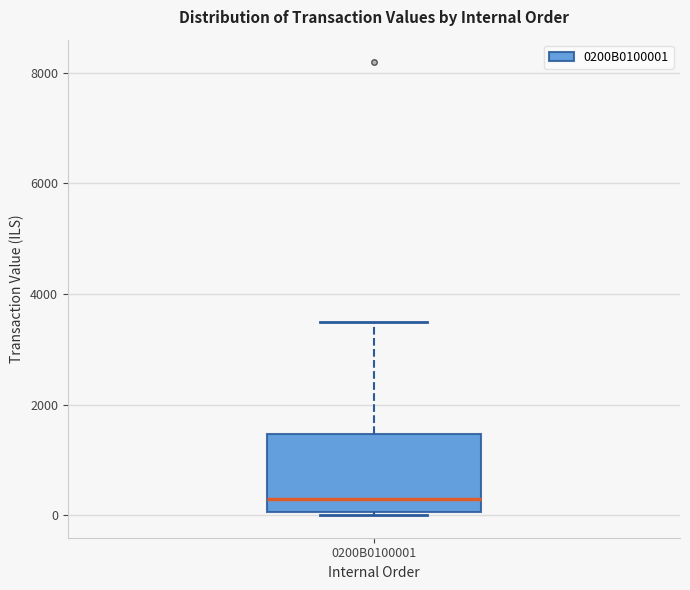

Read this box plot against the y-axis: the position of the median line, the range covered by the box, and the ends of both whiskers. The values are not printed on the chart, so give them approximately, as read against the axis.

median 200, box 0 to 1400, whiskers 0 to 3600